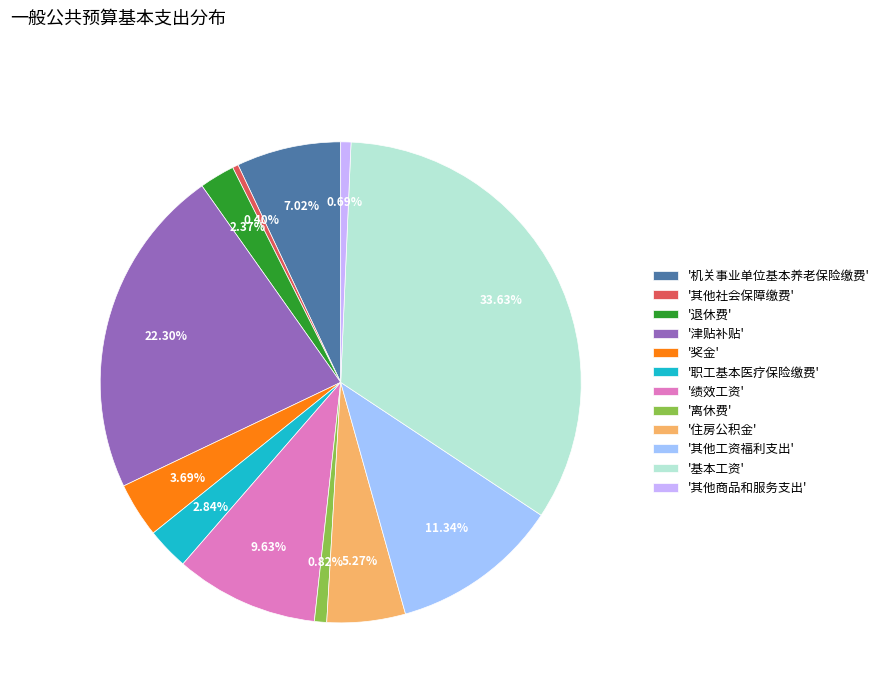

Which category has the biggest portion of the pie?

'基本工资'